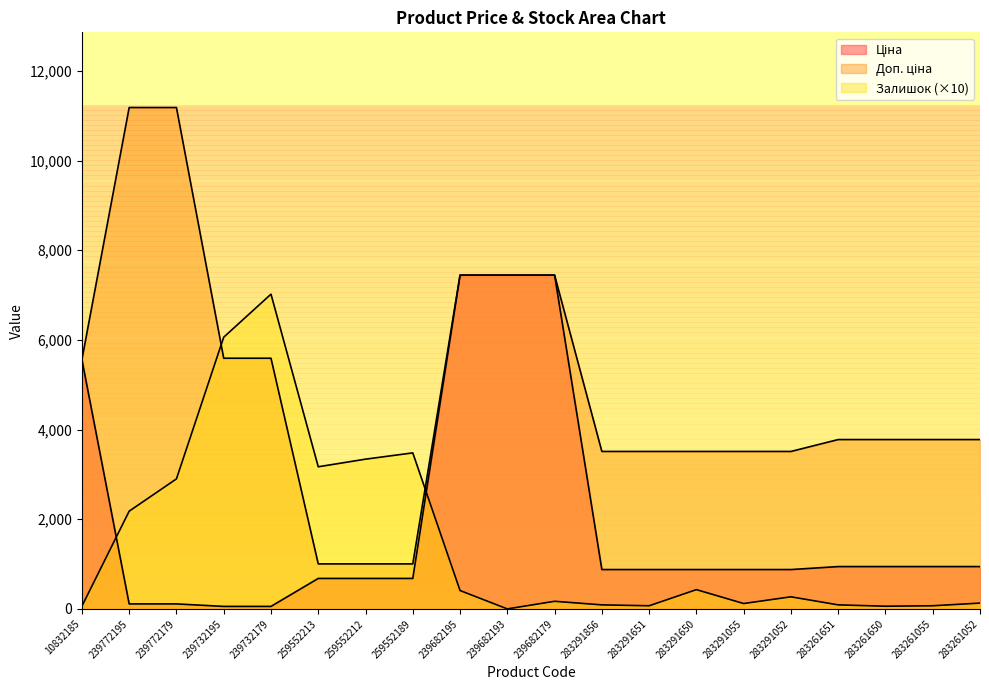

Where does the Залишок series first go above 270?

239772195